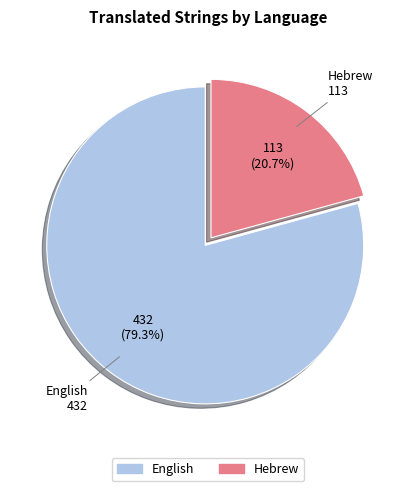

Is it true that Hebrew is 21% of the pie?

True